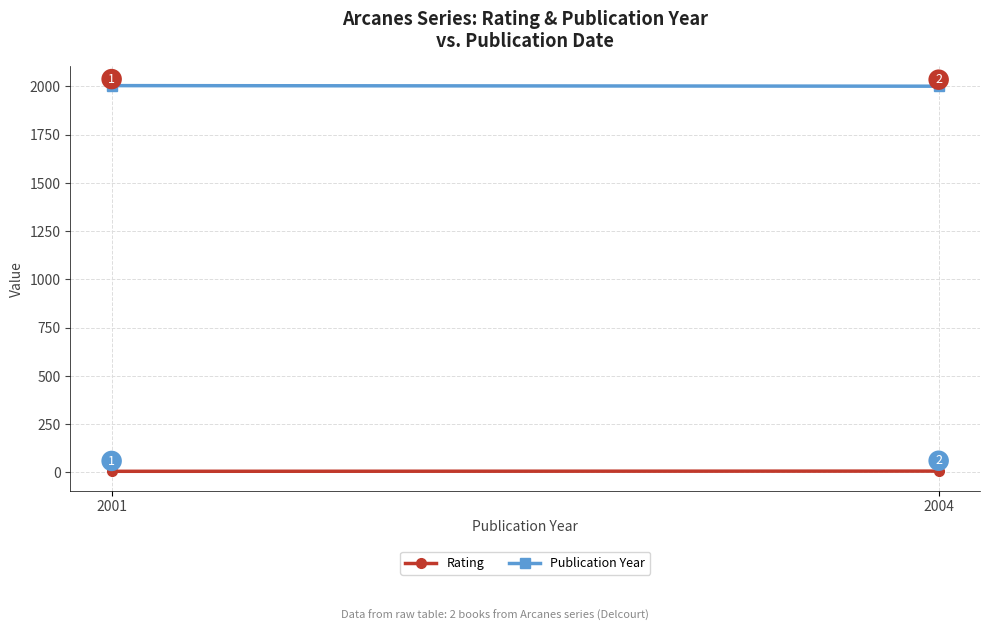

Reading right to left, extract all data points from this chart.

Rating: 2004=7	2001=6
Publication Year: 2004=2001	2001=2004